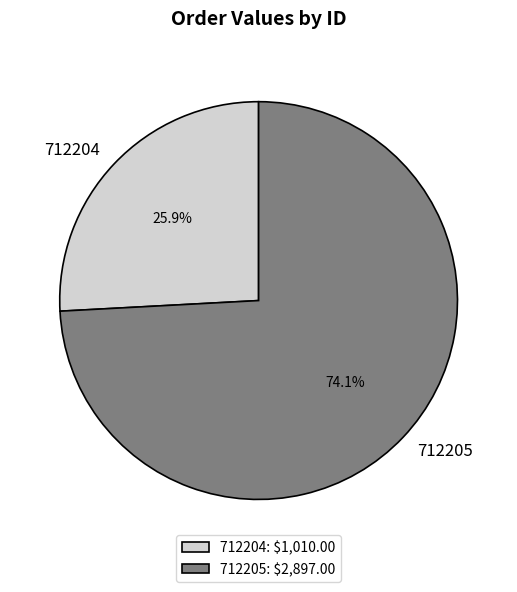

Is 712205 the majority of the pie?

Yes